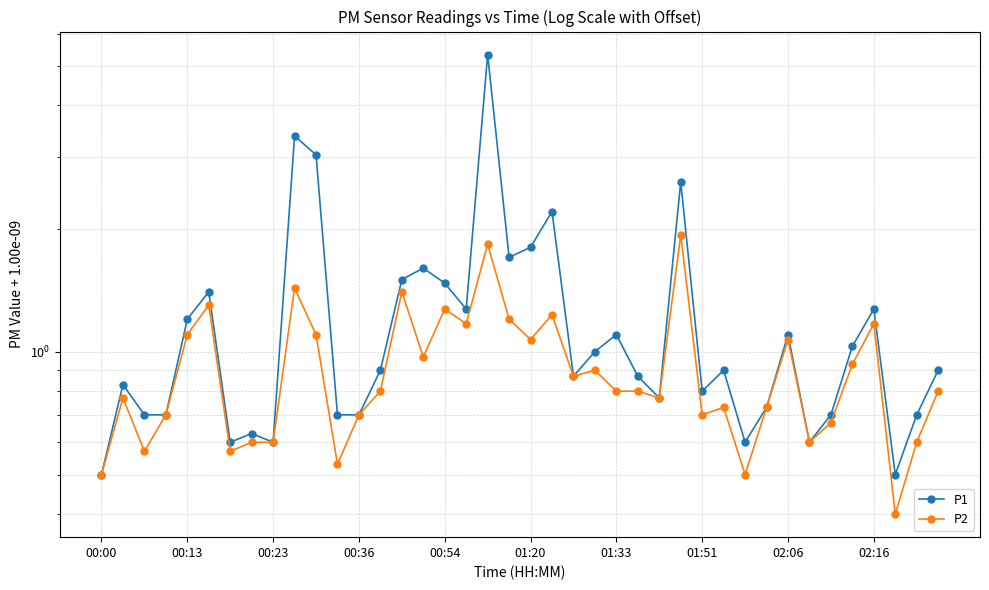

The value of P1 at 27 is 2.6. True or false?

True